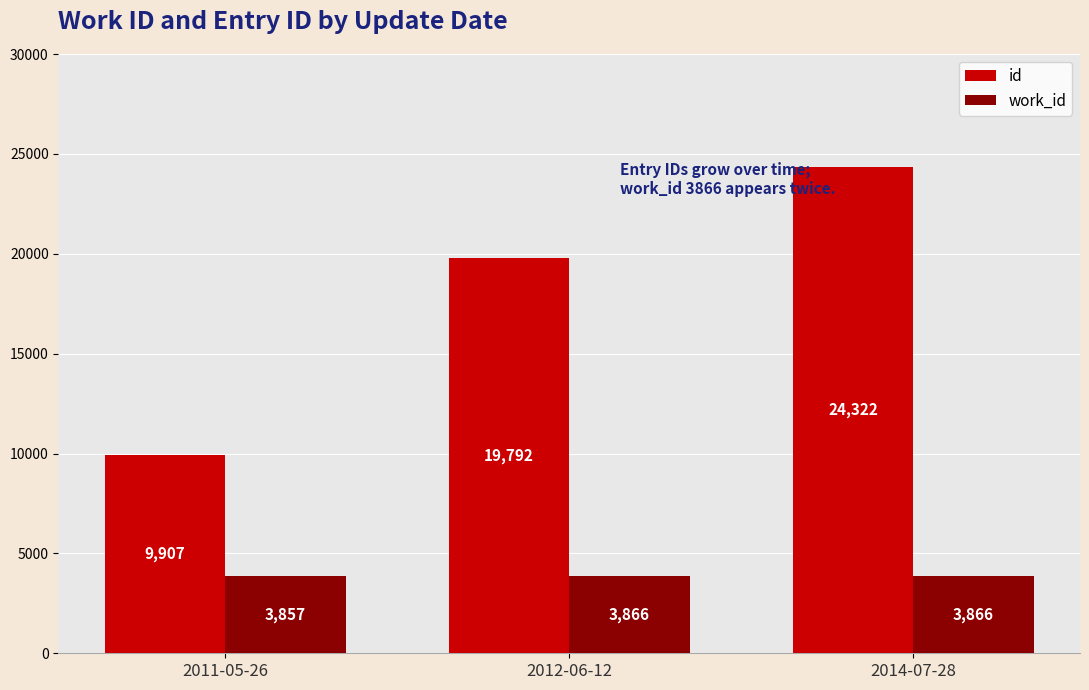

Rank the series by their average value, from lowest to highest.

work_id, id